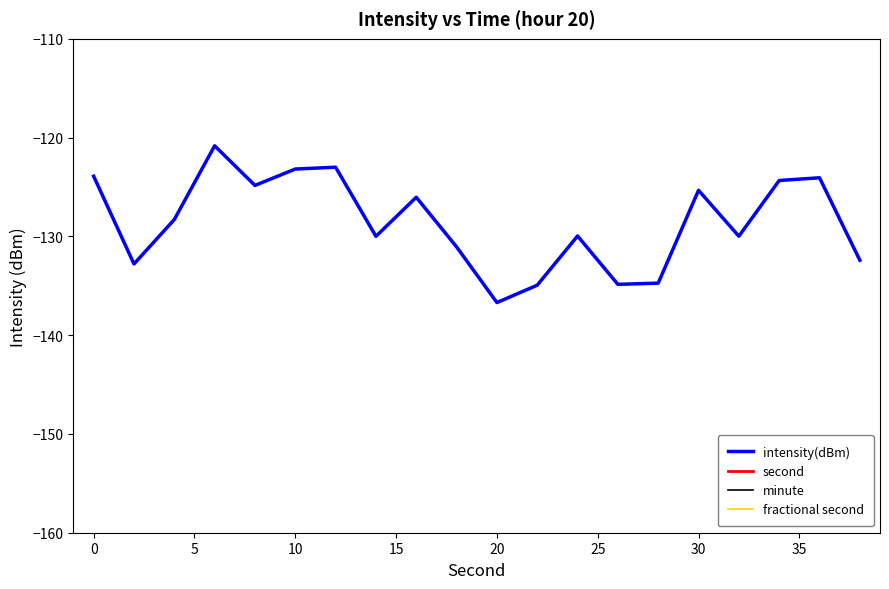

What is the highest value of the intensity(dBm) series?

-120.8